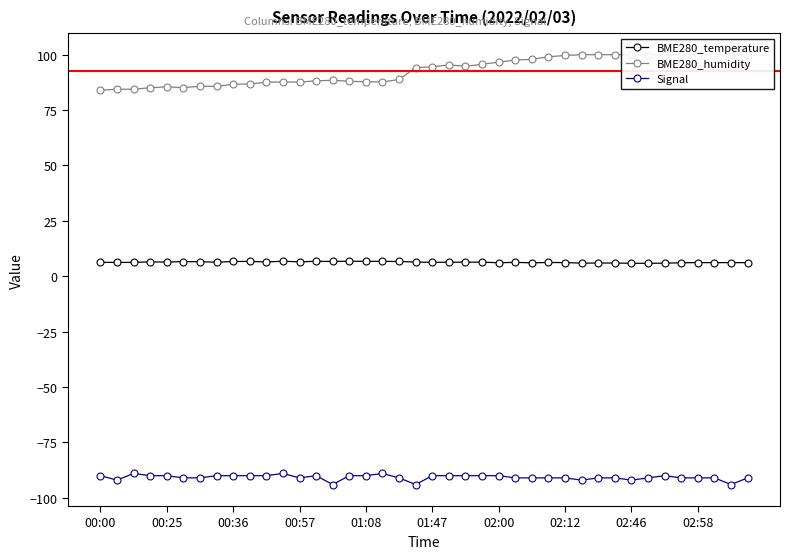

True or false: BME280_temperature and Signal cross at least once.

False